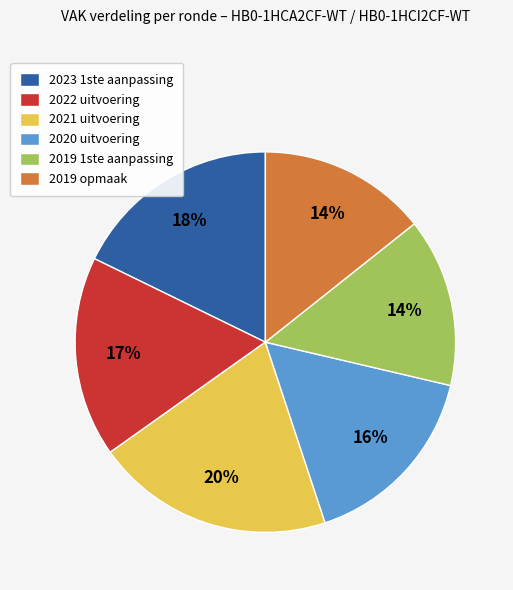

Is there any slice that represents more than half of the pie?

No